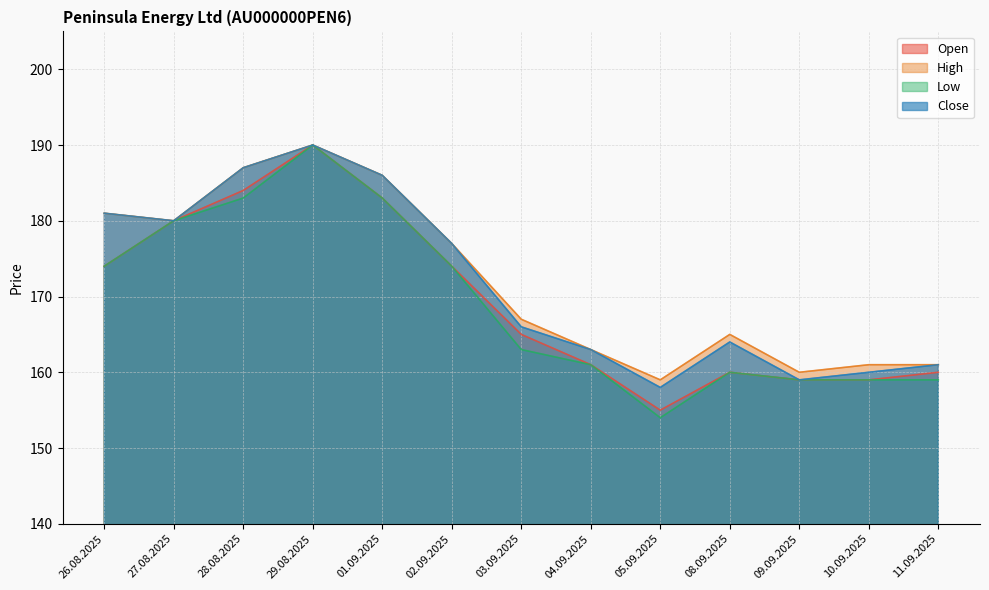

Reading left to right, transcribe all the data shown in this chart.

Open: 26.08.2025=174	27.08.2025=180	28.08.2025=184	29.08.2025=190	01.09.2025=183	02.09.2025=174	03.09.2025=165	04.09.2025=161	05.09.2025=155	08.09.2025=160	09.09.2025=159	10.09.2025=159	11.09.2025=160
High: 26.08.2025=181	27.08.2025=180	28.08.2025=187	29.08.2025=190	01.09.2025=186	02.09.2025=177	03.09.2025=167	04.09.2025=163	05.09.2025=159	08.09.2025=165	09.09.2025=160	10.09.2025=161	11.09.2025=161
Low: 26.08.2025=174	27.08.2025=180	28.08.2025=183	29.08.2025=190	01.09.2025=183	02.09.2025=174	03.09.2025=163	04.09.2025=161	05.09.2025=154	08.09.2025=160	09.09.2025=159	10.09.2025=159	11.09.2025=159
Close: 26.08.2025=181	27.08.2025=180	28.08.2025=187	29.08.2025=190	01.09.2025=186	02.09.2025=177	03.09.2025=166	04.09.2025=163	05.09.2025=158	08.09.2025=164	09.09.2025=159	10.09.2025=160	11.09.2025=161